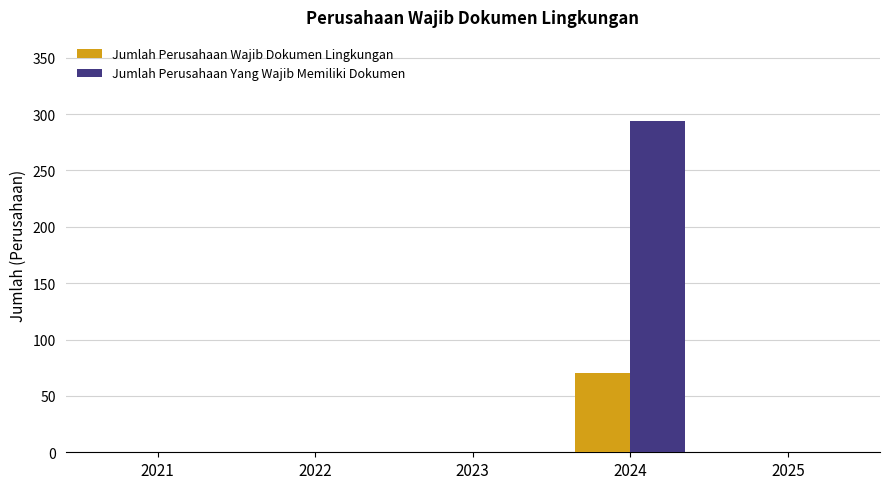

The value of Jumlah Perusahaan Yang Wajib Memiliki Dokumen at 2023 is 0. True or false?

True